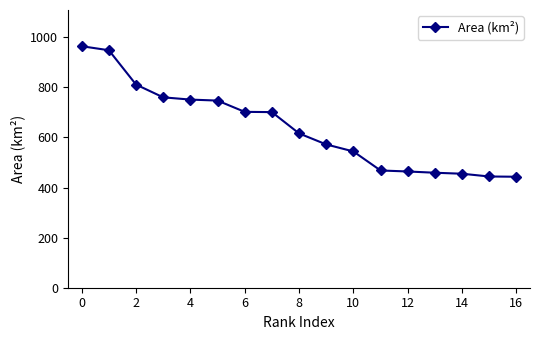

What is the minimum value shown in the chart?

443